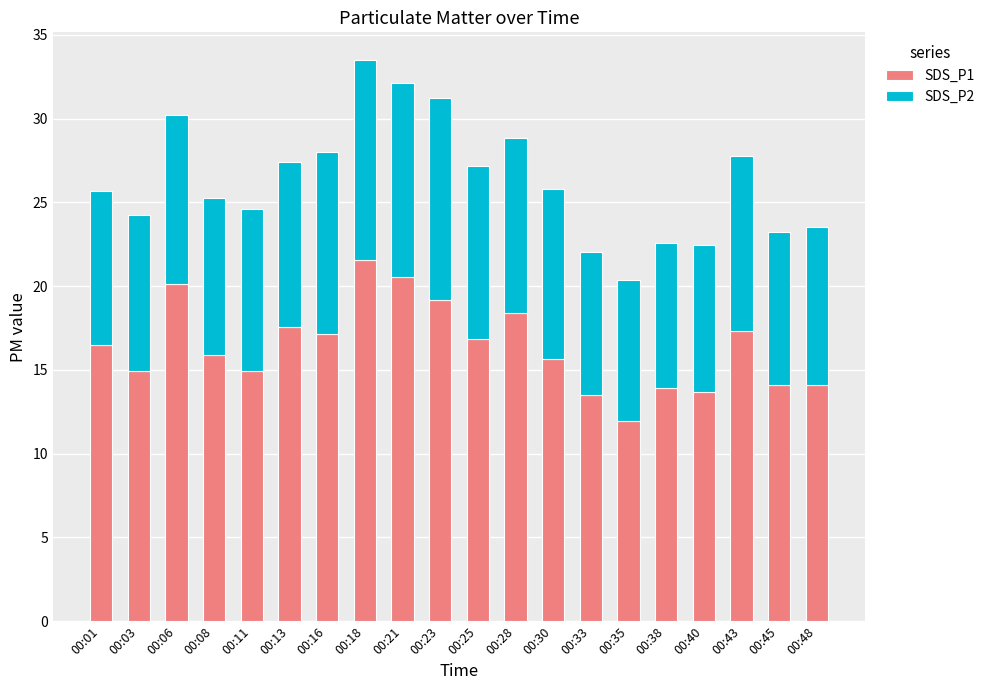

What is the sum of all SDS_P1 values?

327.9